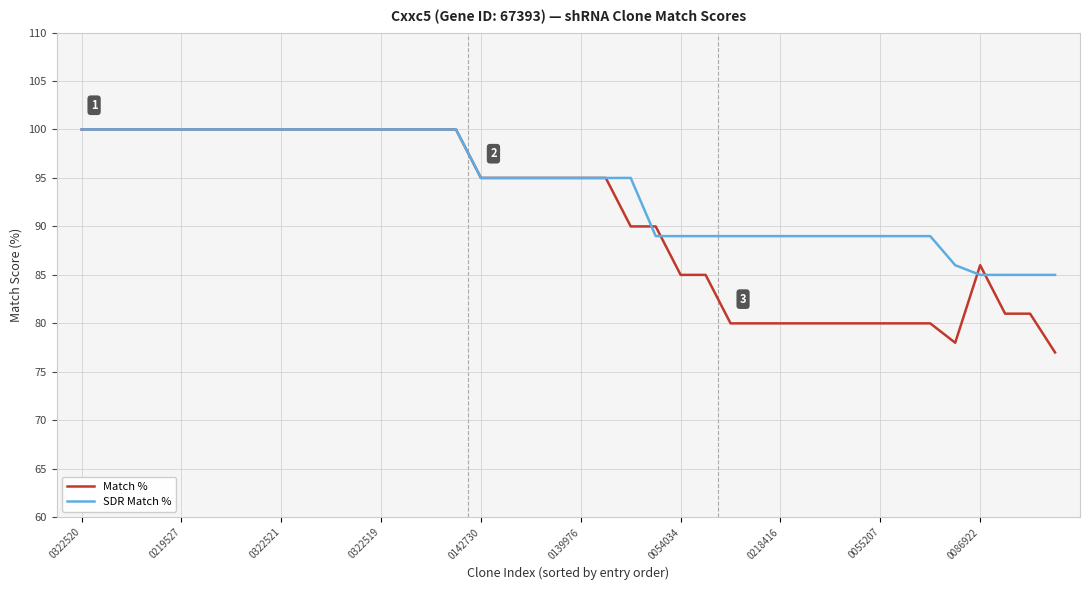

How many distinct data groups are displayed?

2